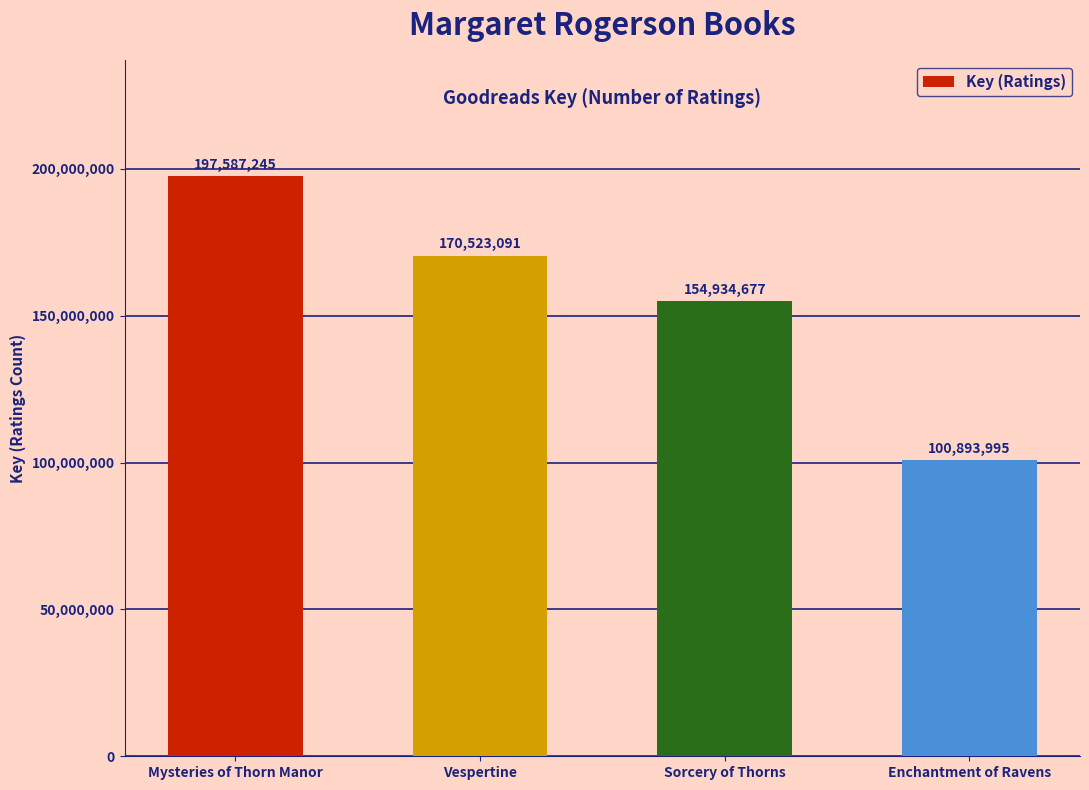

List the labels in order of value, largest first.

Mysteries of Thorn Manor, Vespertine, Sorcery of Thorns, Enchantment of Ravens